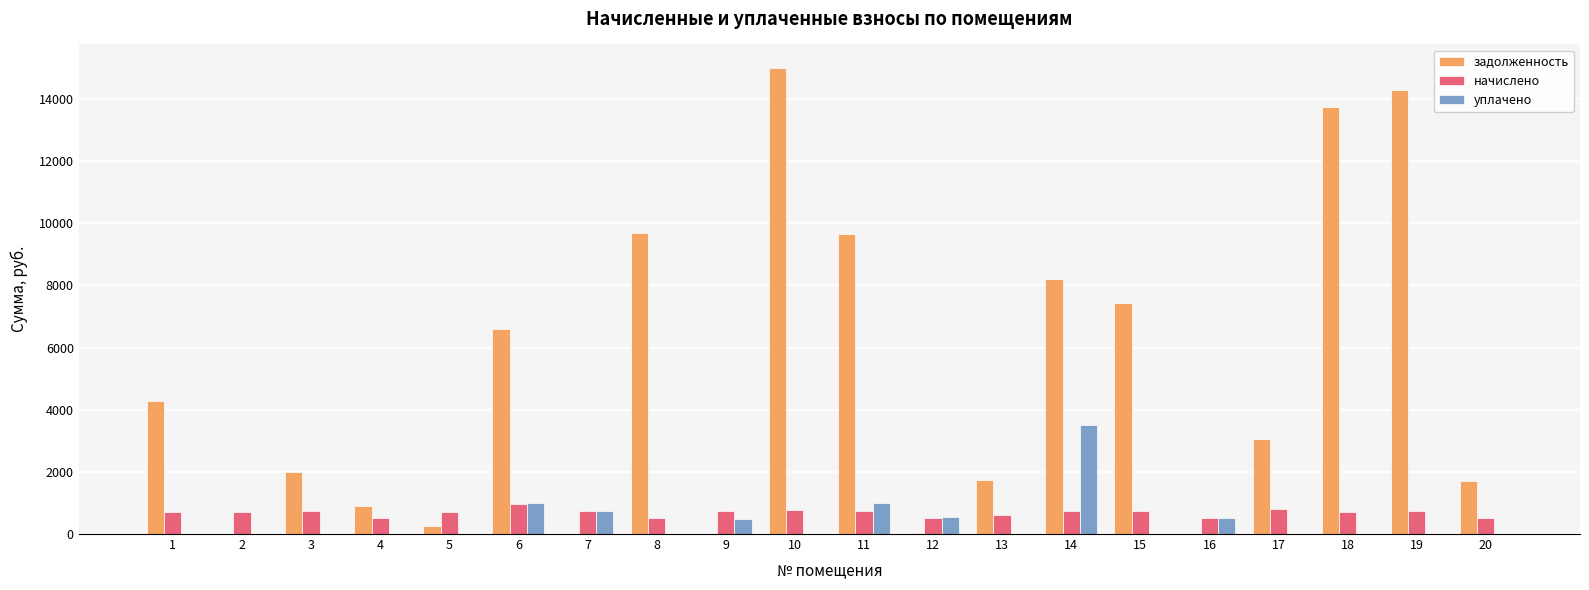

What is the total value across all series at 1?

4991.7